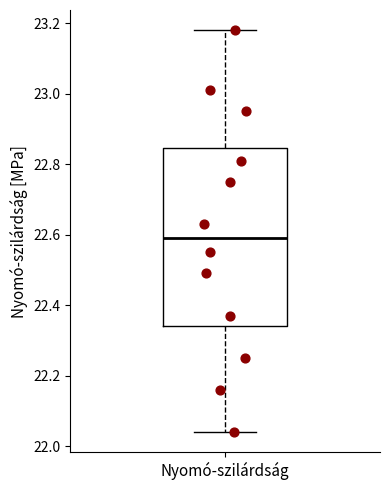

Read this box plot against the y-axis: the position of the median line, the range covered by the box, and the ends of both whiskers. The values are not printed on the chart, so give them approximately, as read against the axis.

median 22.60, box 22.34 to 22.84, whiskers 22.04 to 23.18